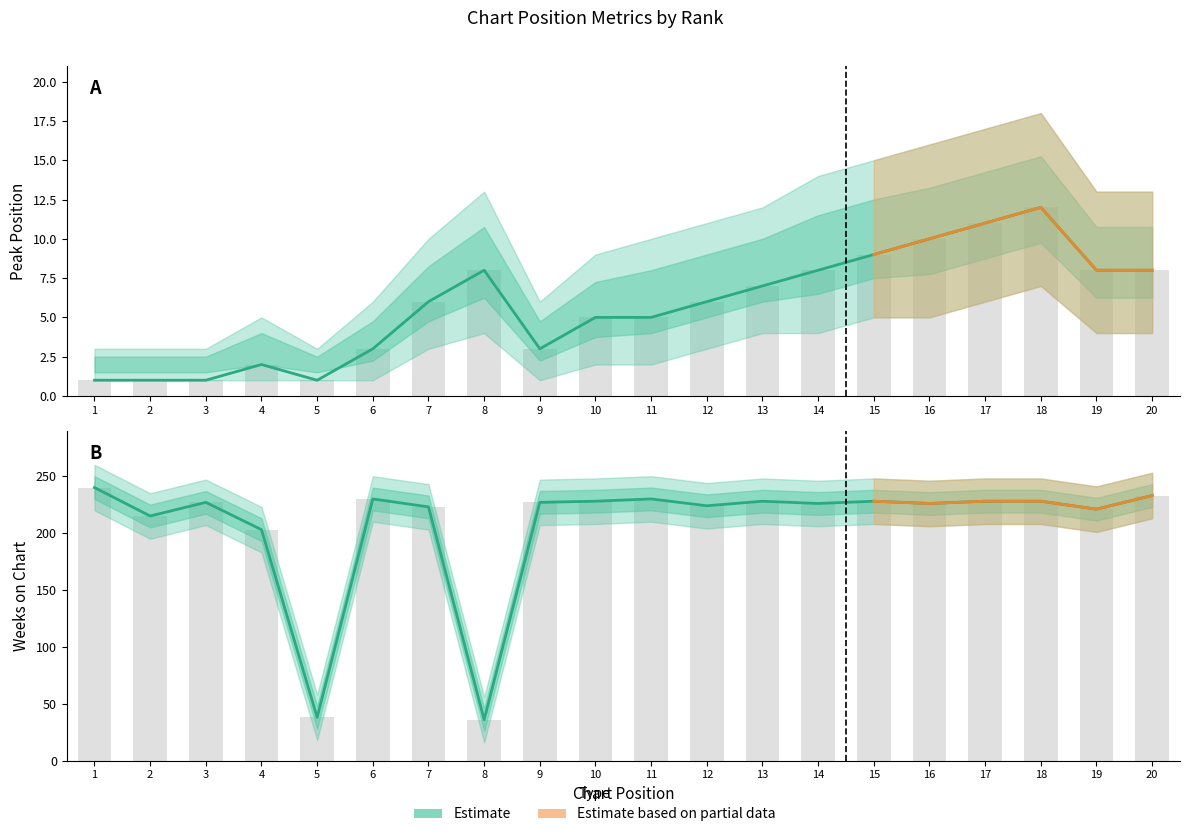

Which series has the largest range (max minus min)?

Weeks on Chart